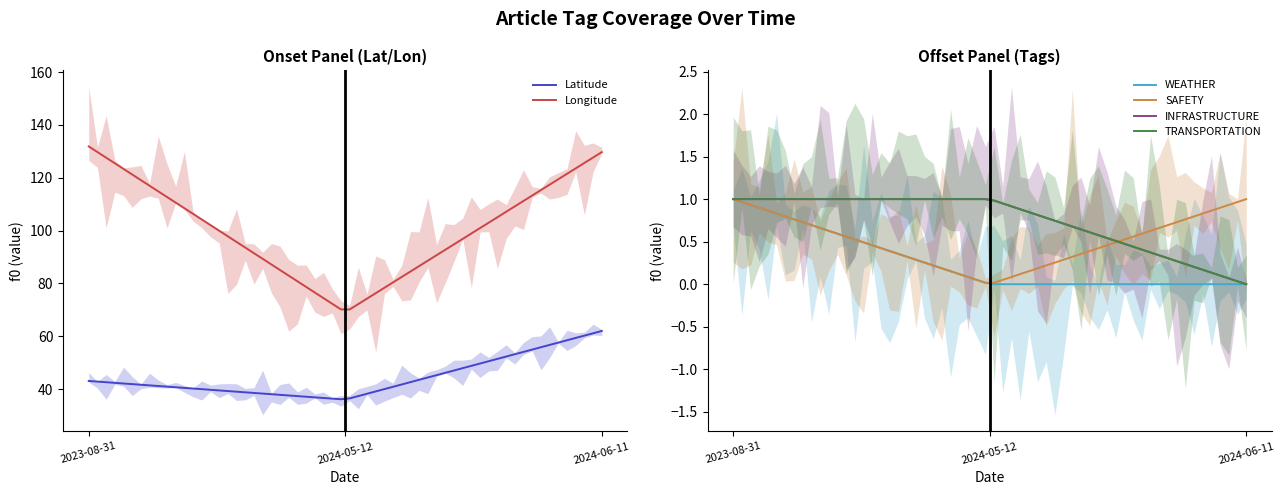

At how many categories does at least one series exceed 83?

2